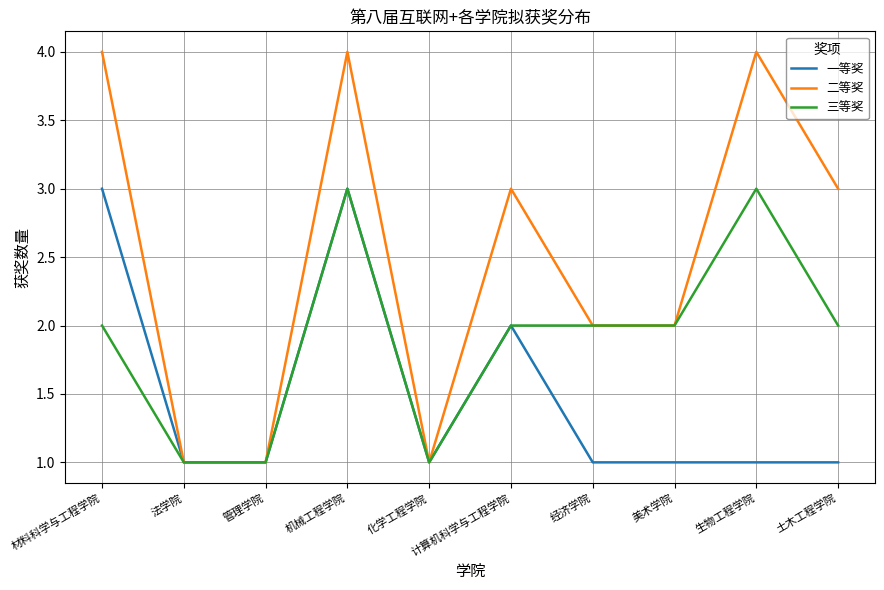

What position from the left is 美术学院?

8